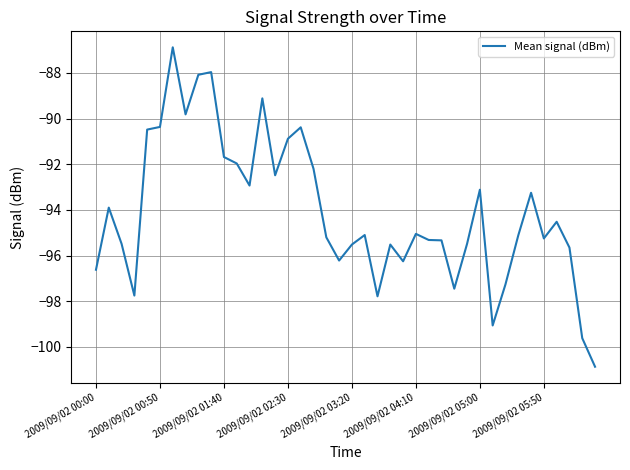

What is the difference between the maximum and minimum values?

14.0